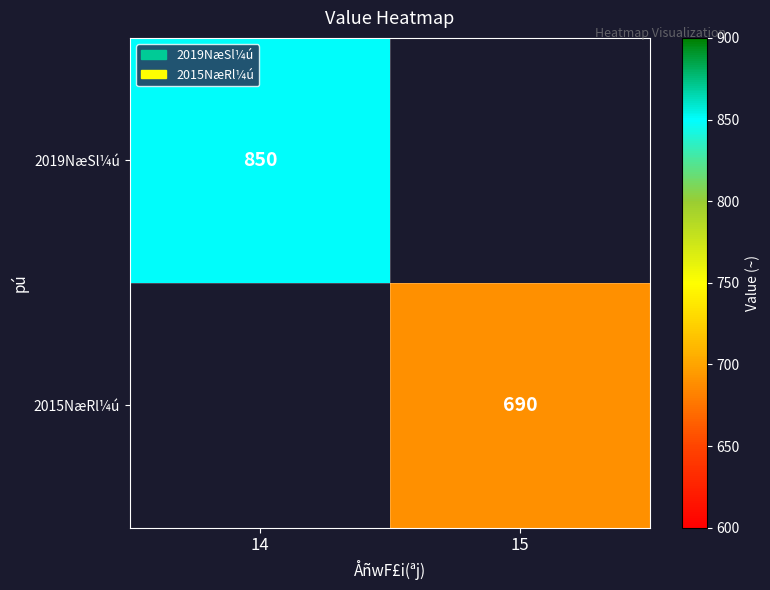

True or false: 2019NæSl¼ú has a value of 850 at 14.

True